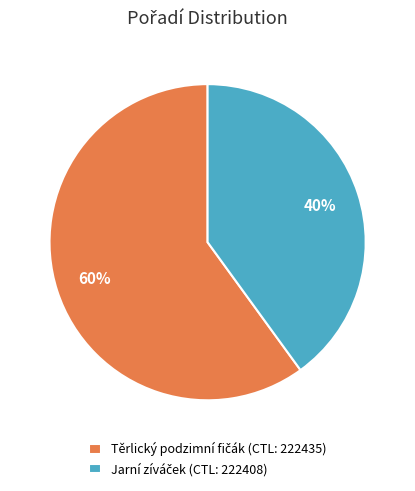

Is there a majority slice in this chart?

Yes